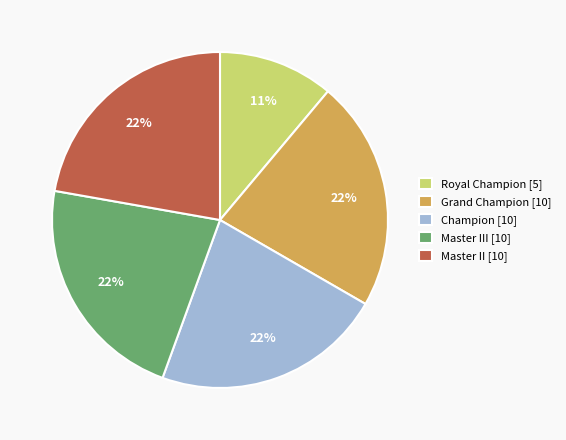

Which category has the smallest portion of the pie?

Royal Champion [5]